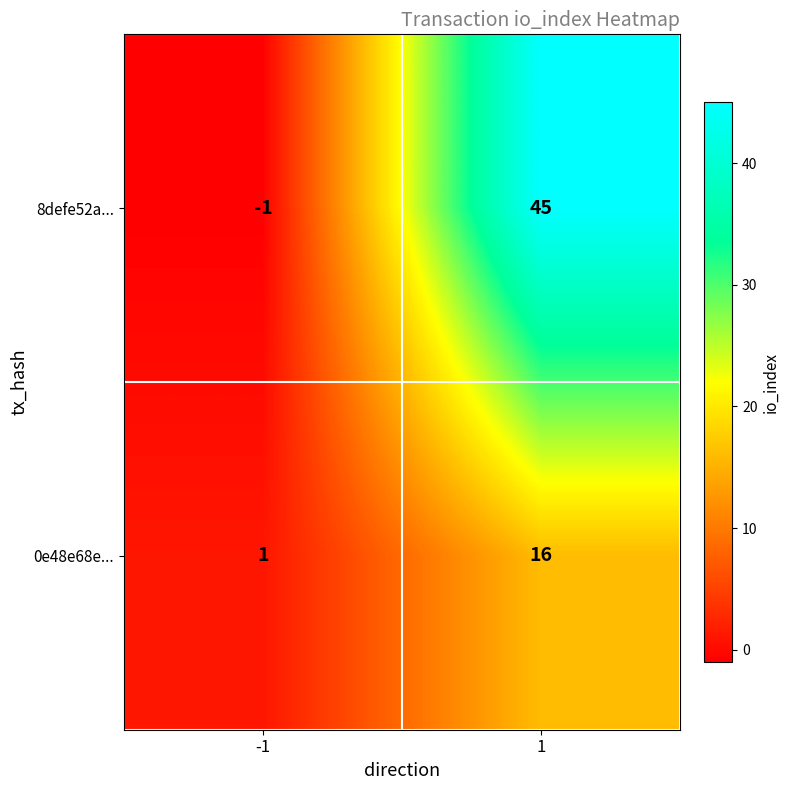

How many positive values does the 8defe52a... series have?

1